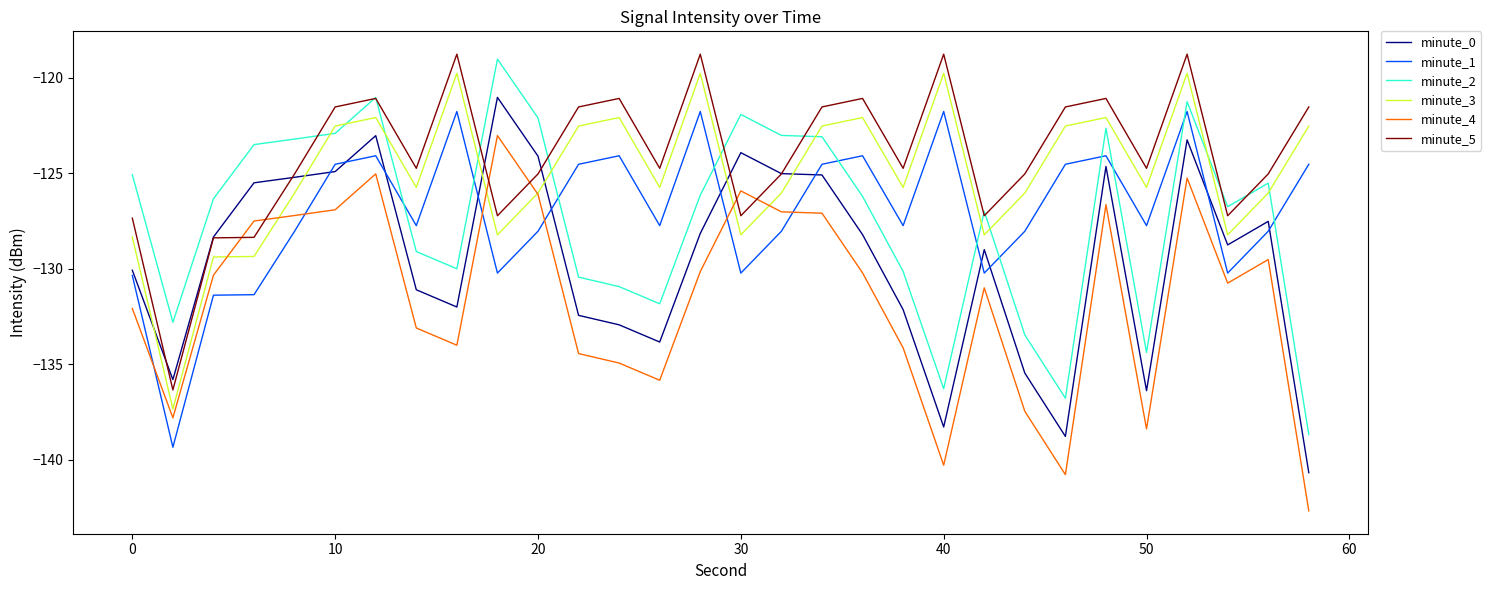

What is the minimum value shown in the chart?

-142.7